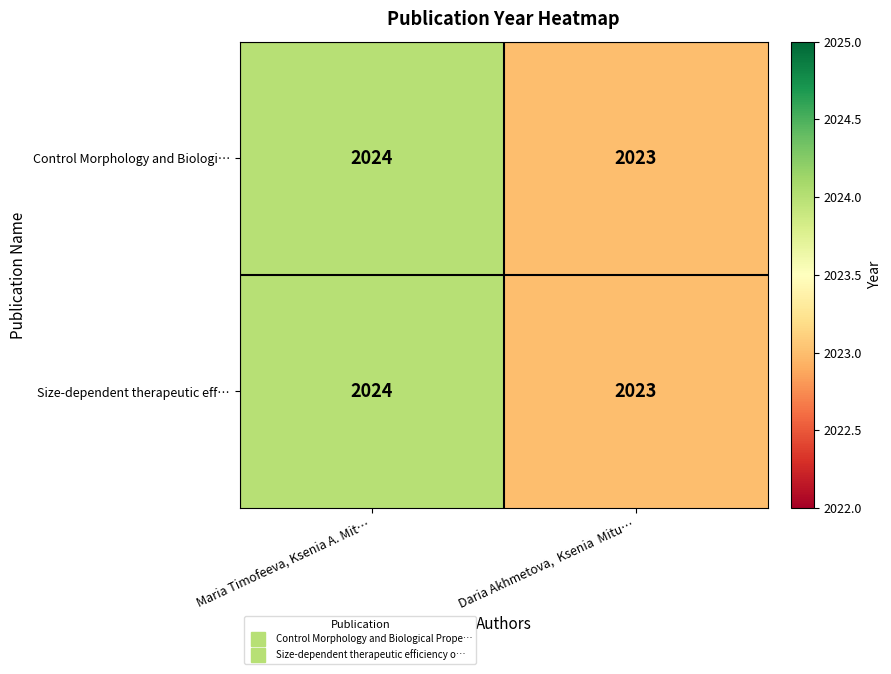

The Size-dependent therapeutic eff… series shows 3062 at Daria Akhmetova,  Ksenia  Mitu…. True or false?

False